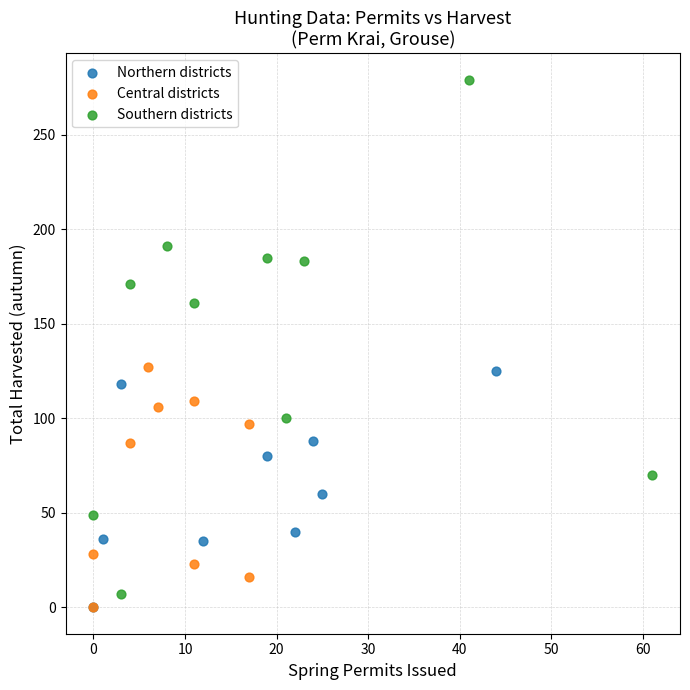

Which series contains the highest Y value?

Southern districts